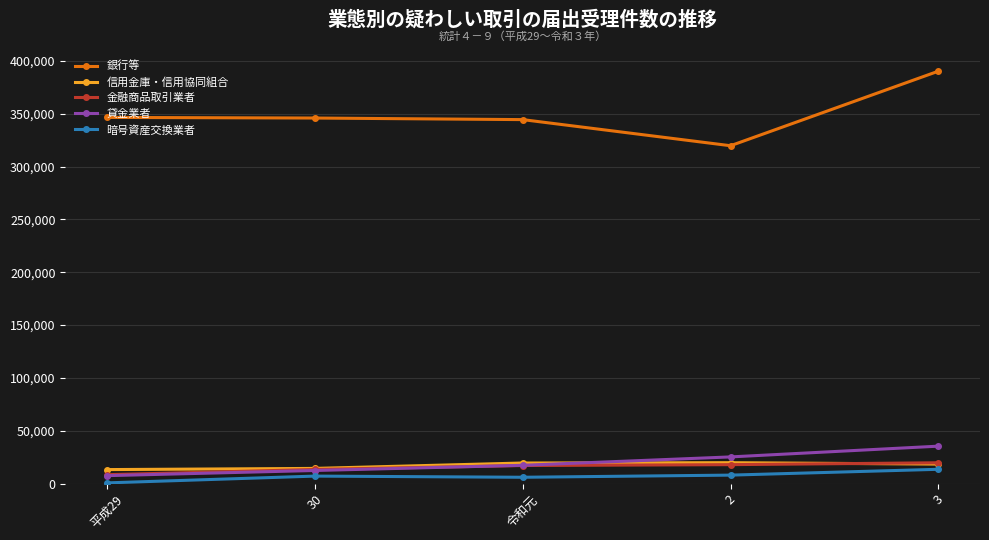

True or false: 貸金業者 has a value of 12396 at 30.

True